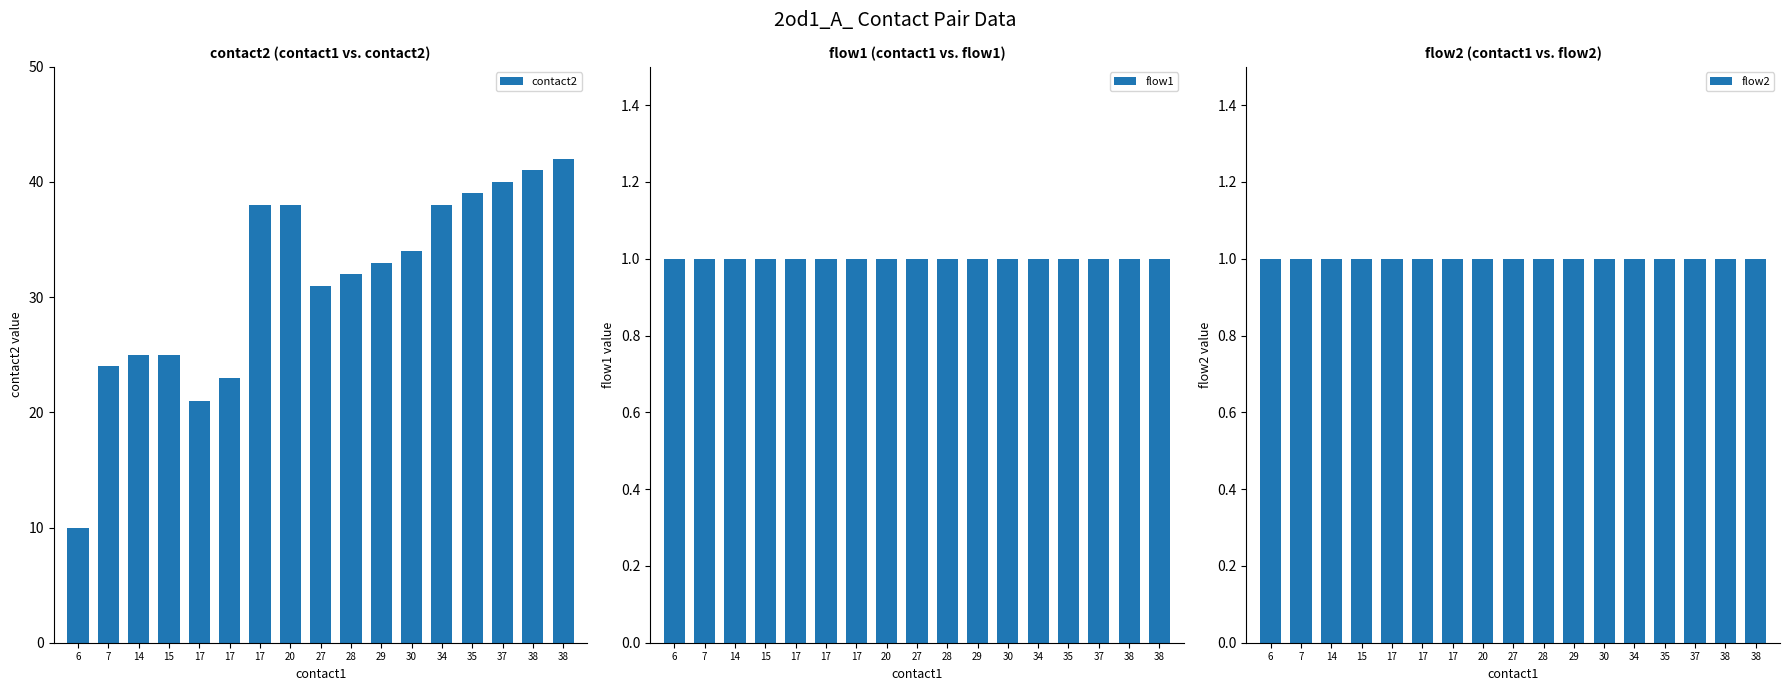

What is the minimum value for flow2?

1